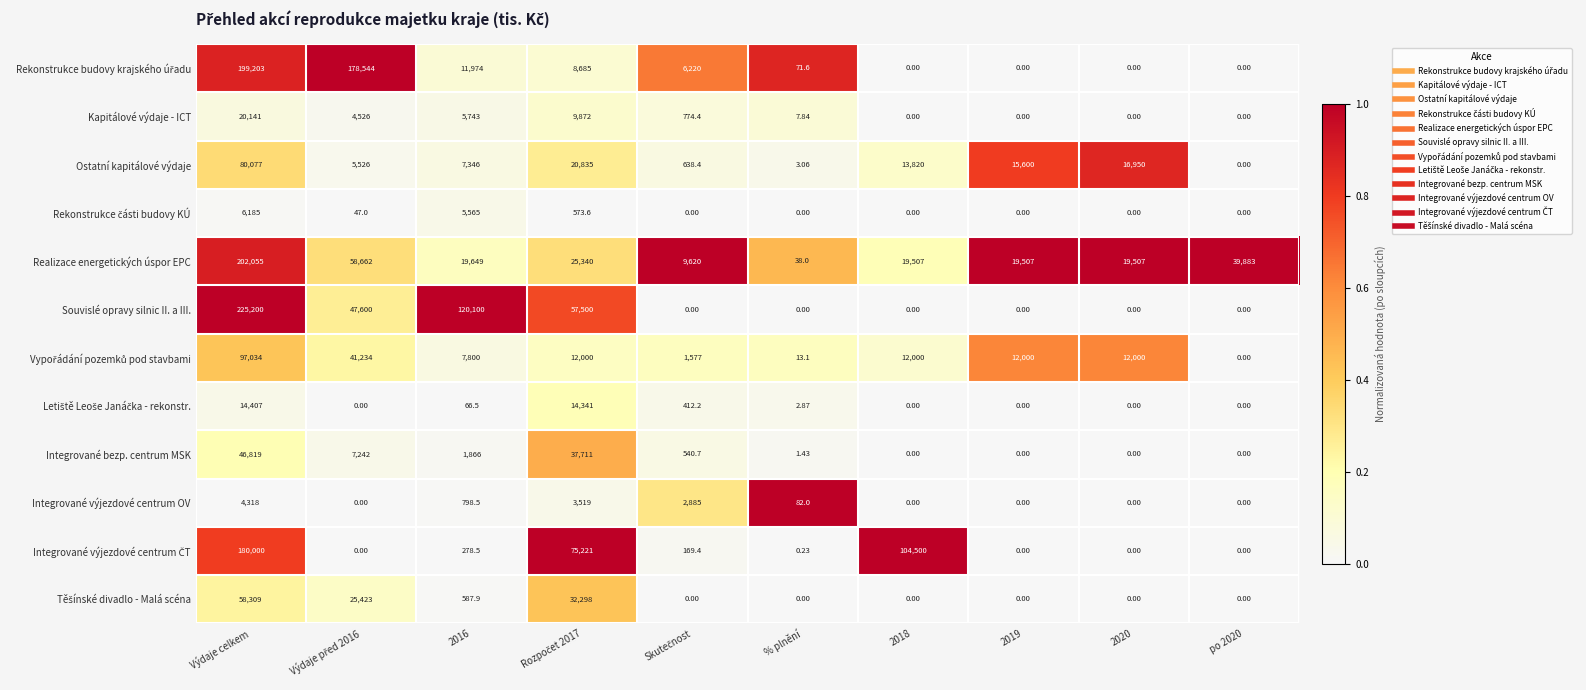

Which category has the highest value in the Integrované bezp. centrum MSK series?

Výdaje celkem